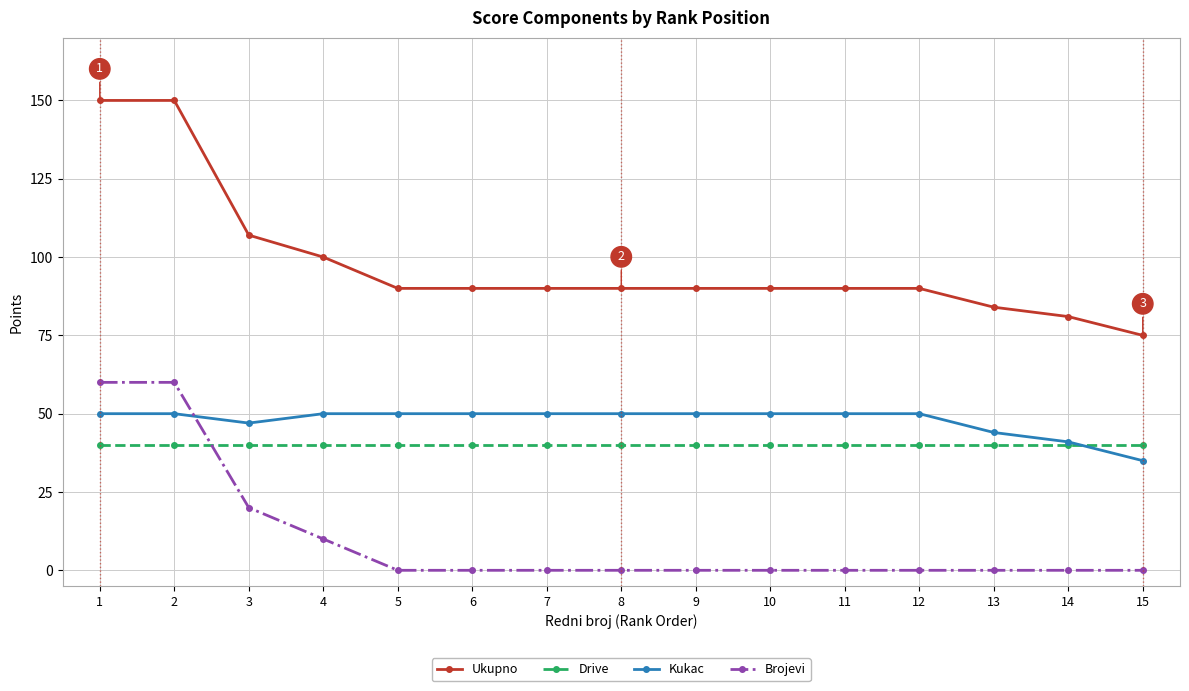

At 6, list the series in order from largest to smallest.

Ukupno, Kukac, Drive, Brojevi